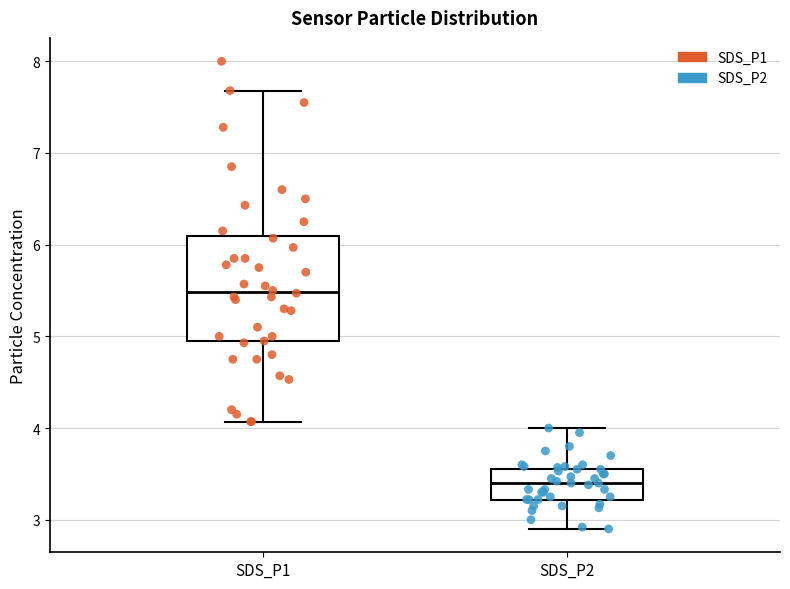

Reading left to right, read every box against the y-axis: the position of its median line, the range the box covers, and the ends of its whiskers. The values are not printed on the chart, so give them approximately, as read against the axis.

SDS_P1: median 5.5, box 4.9 to 6.1, whiskers 4.1 to 7.7
SDS_P2: median 3.4, box 3.2 to 3.6, whiskers 2.9 to 4.0